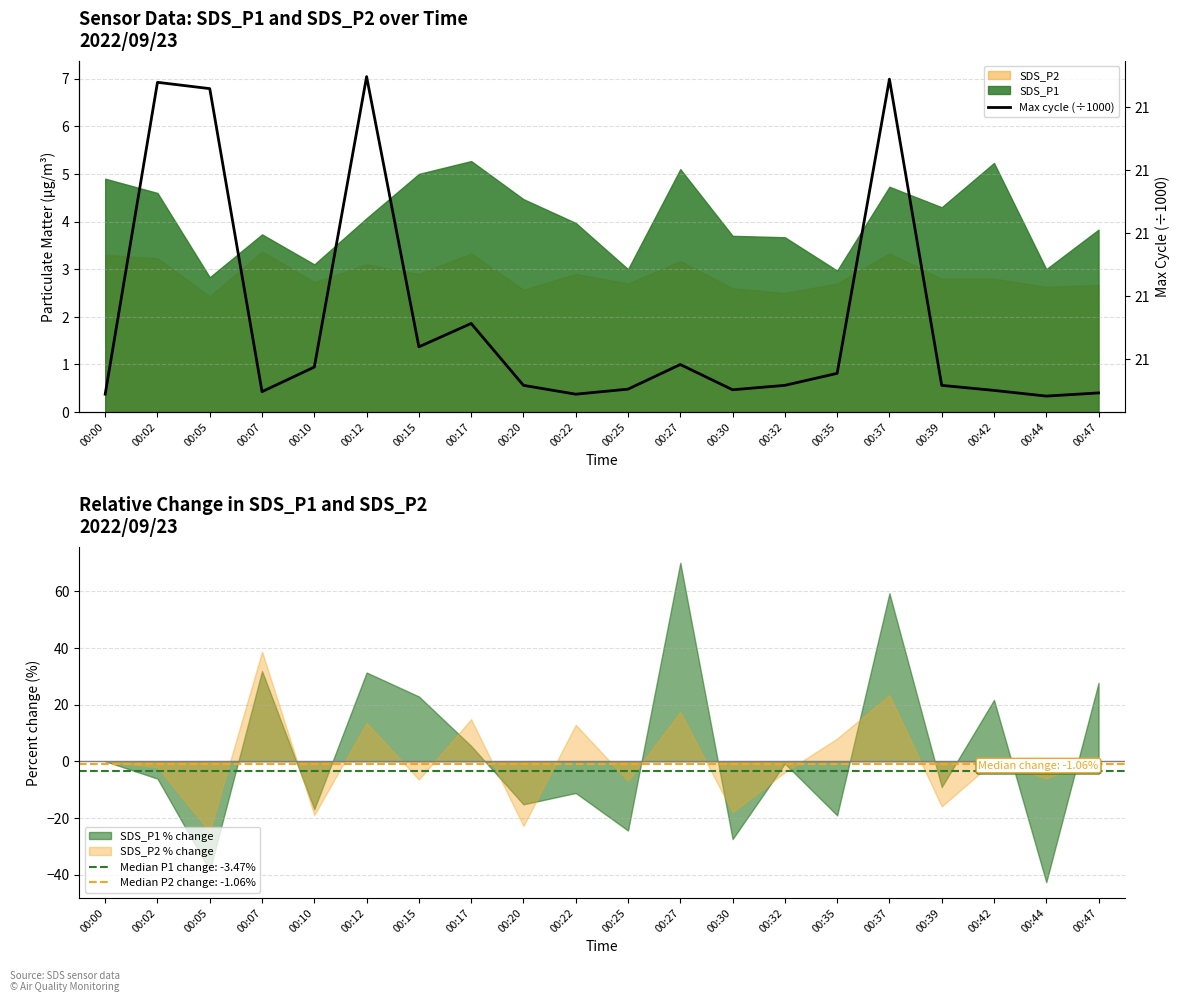

What is the ratio of the value at 00:12 to the value at 00:07?

1.0